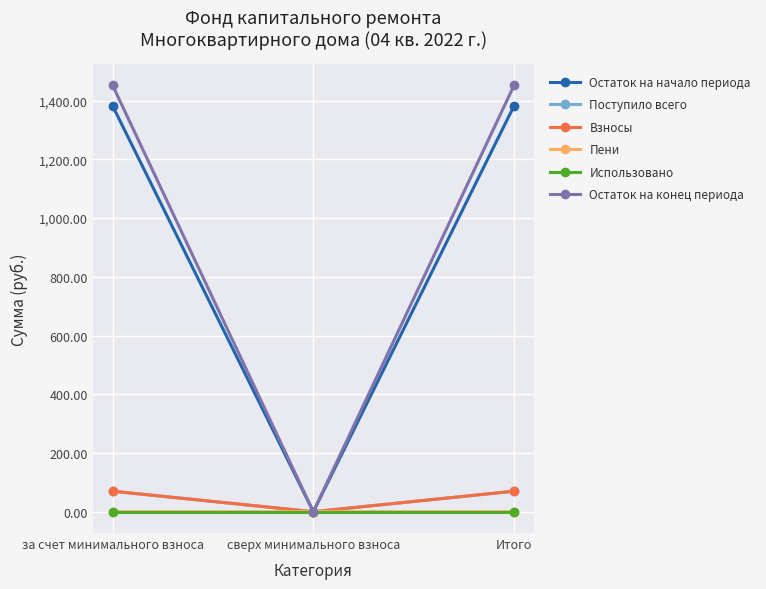

Count the number of categories in the chart.

3